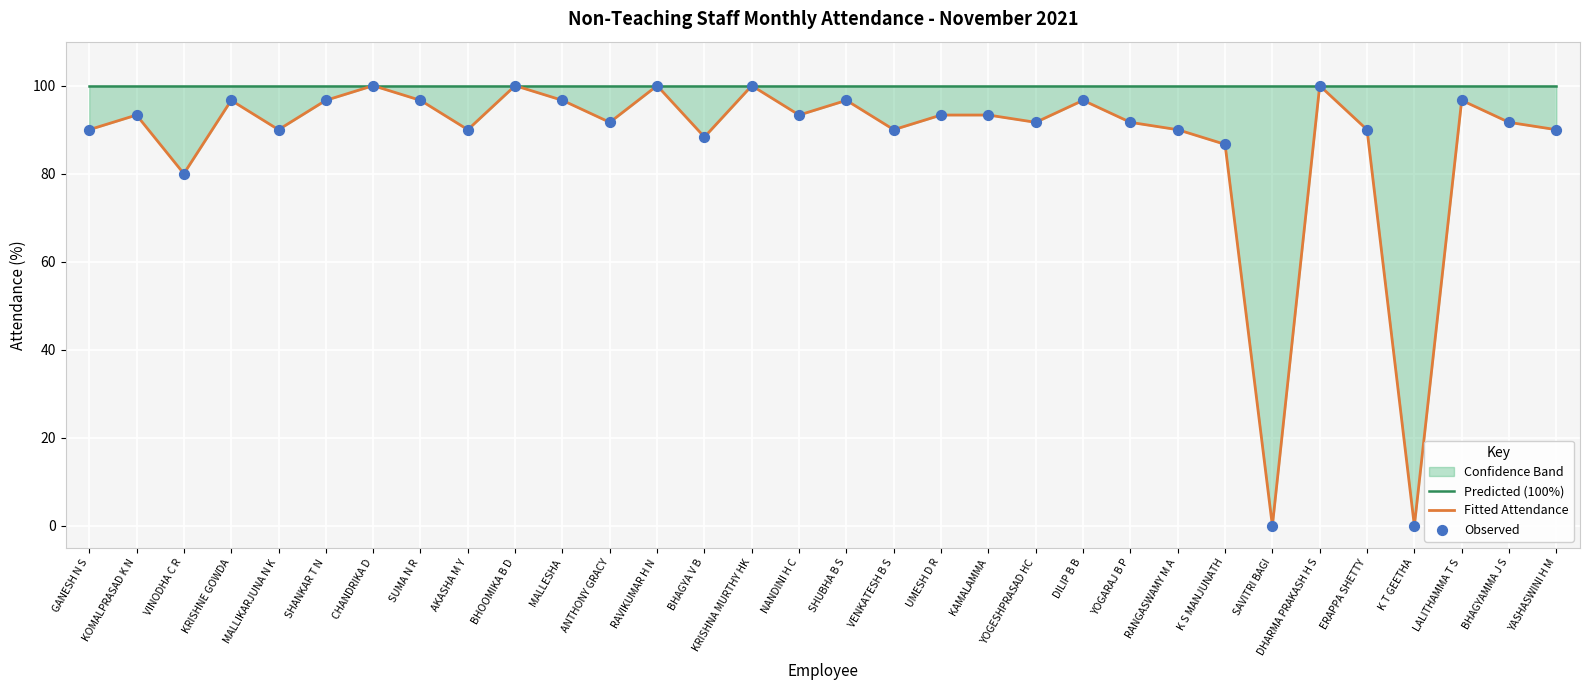

At which category is the sum across all series the highest?

CHANDRIKA D